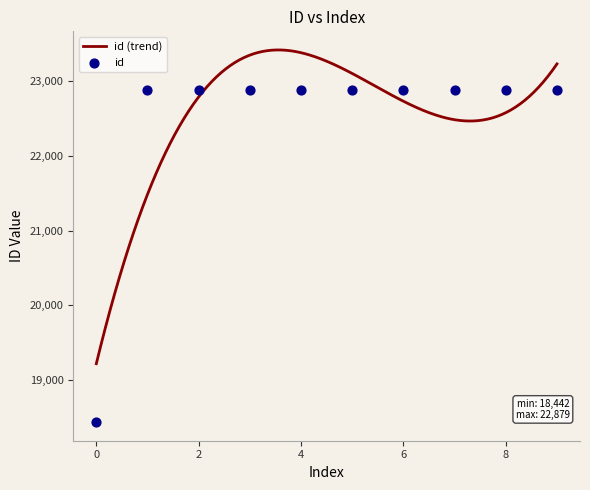

What is the maximum value for id (trend)?

23412.5